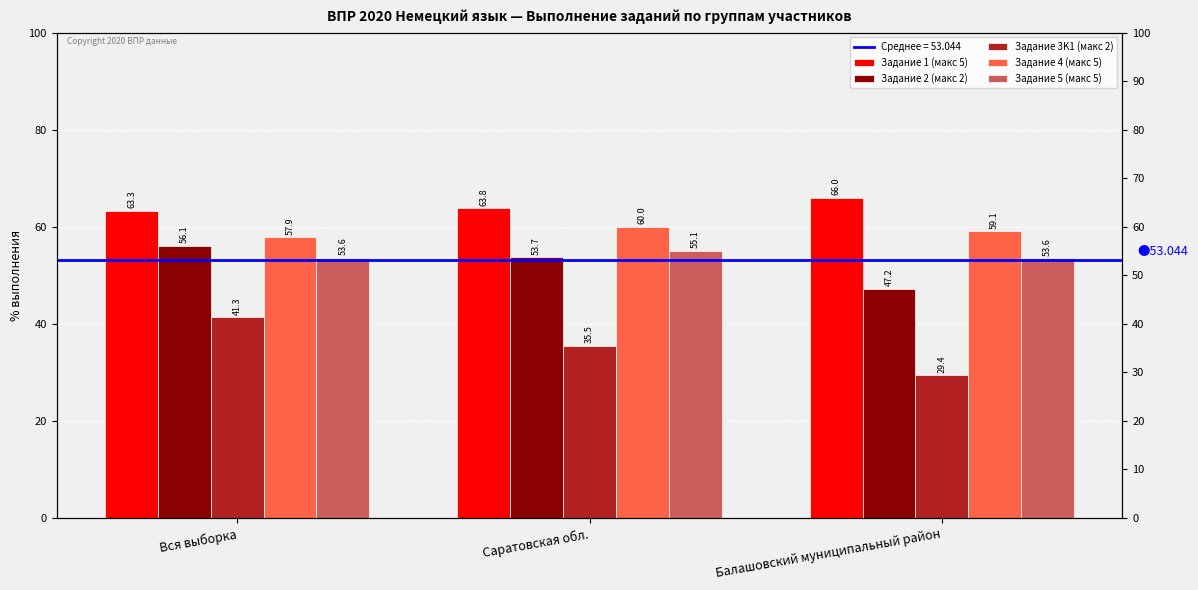

Rank the series by their maximum value, from highest to lowest.

Задание 1 (макс 5), Задание 4 (макс 5), Задание 2 (макс 2), Задание 5 (макс 5), Задание 3K1 (макс 2)